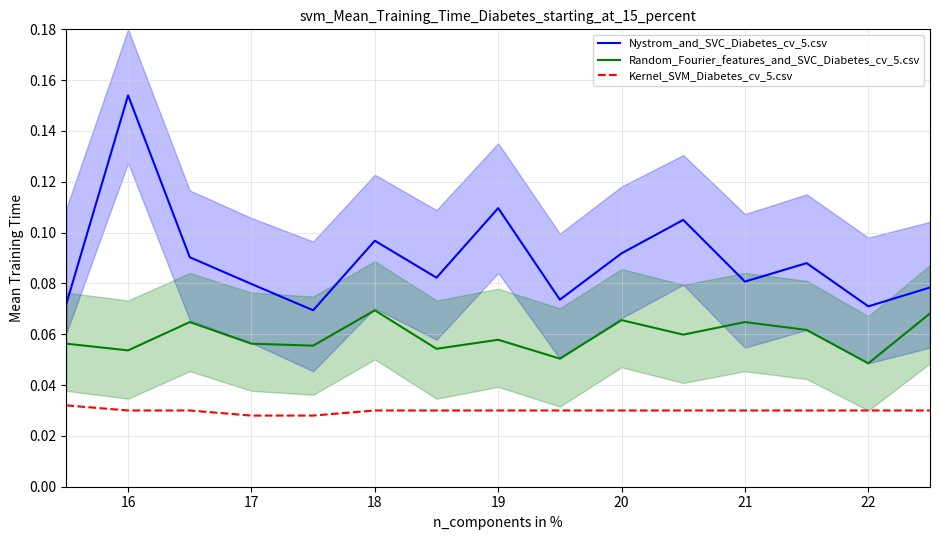

What is the sum of the Random_Fourier_features_and_SVC_Diabetes_cv_5.csv values at 14 and 10?

0.1